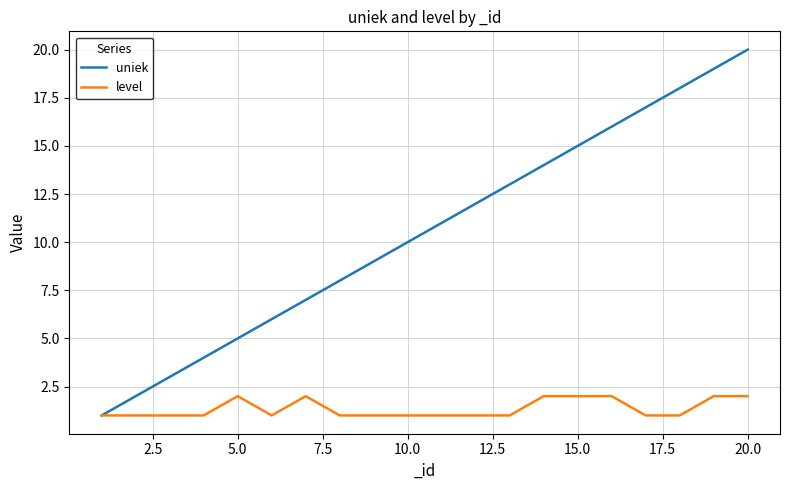

Which series has the largest total across all categories?

uniek